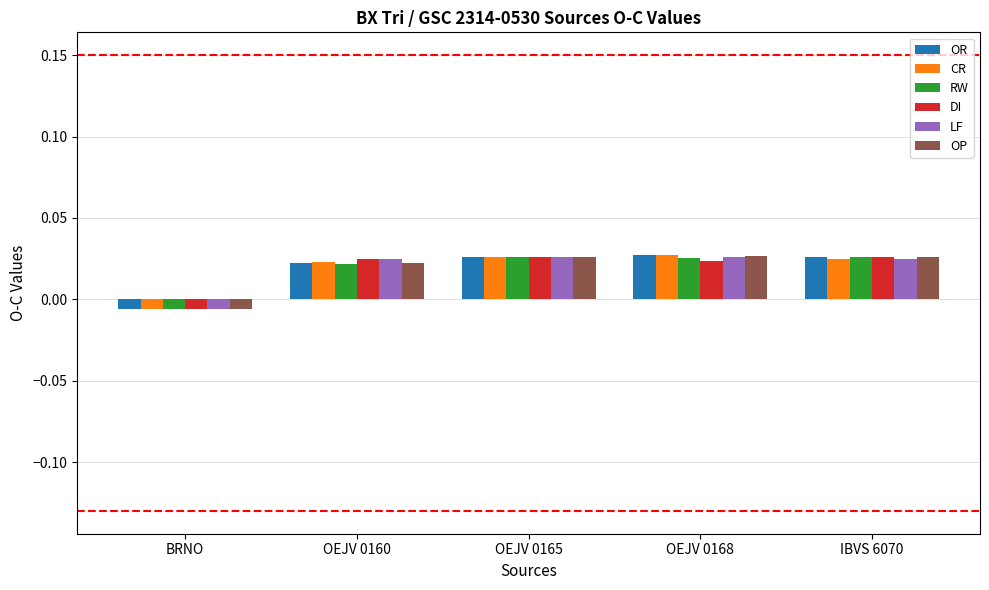

How many series are shown in this chart?

6